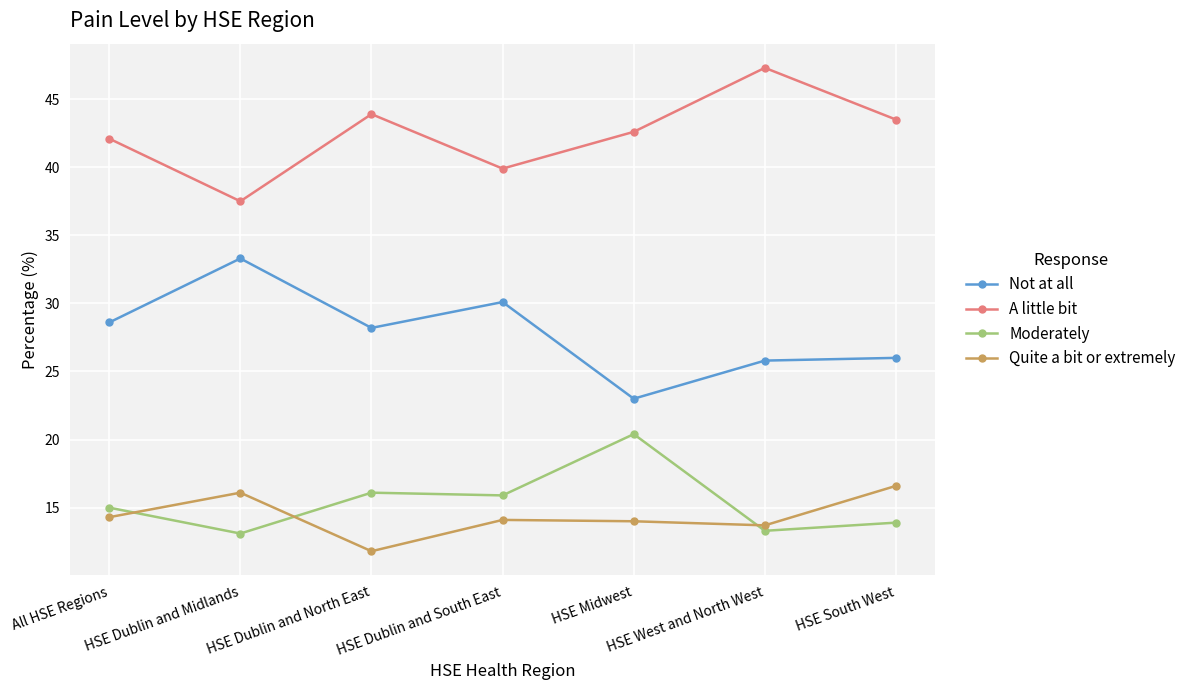

What is the label of the 3rd point from the right?

HSE Midwest